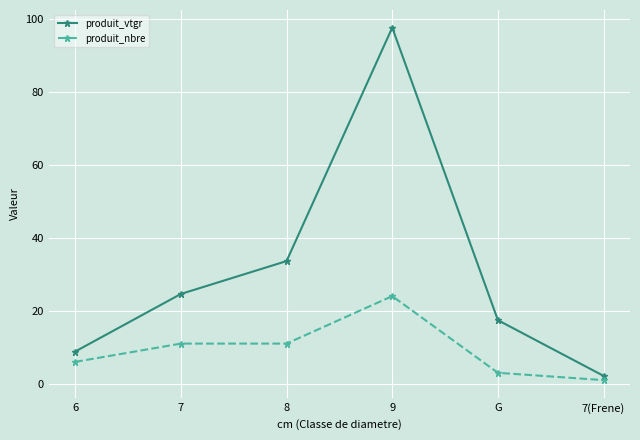

True or false: produit_vtgr and produit_nbre intersect in this chart.

False